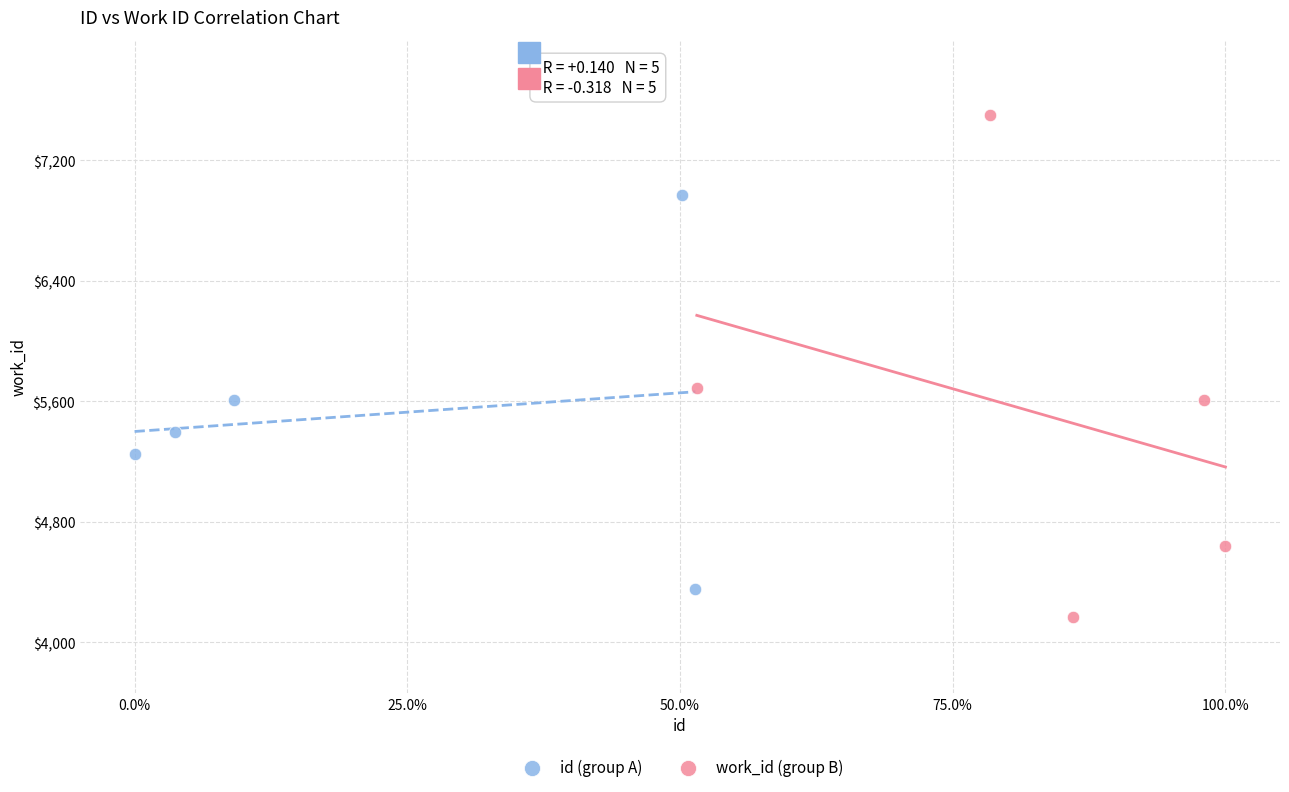

What are all the series names shown in the legend?

id (group A), work_id (group B)